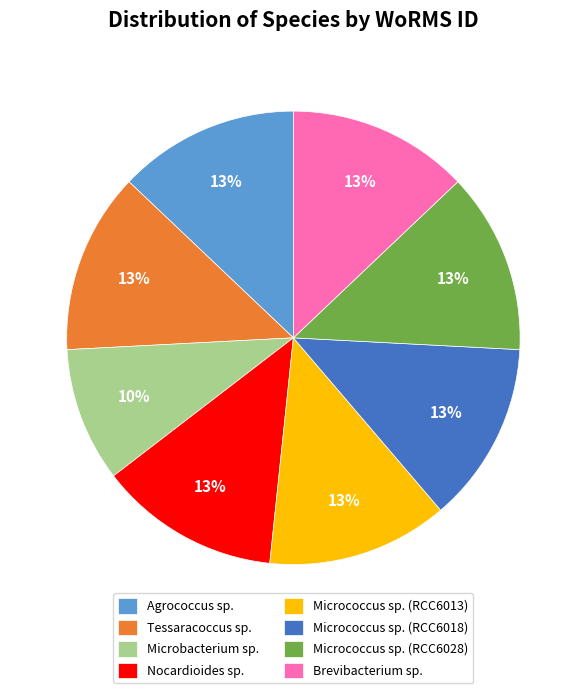

Approximately how many times larger is the value at Nocardioides sp. compared to Micrococcus sp. (RCC6018)?

1.0